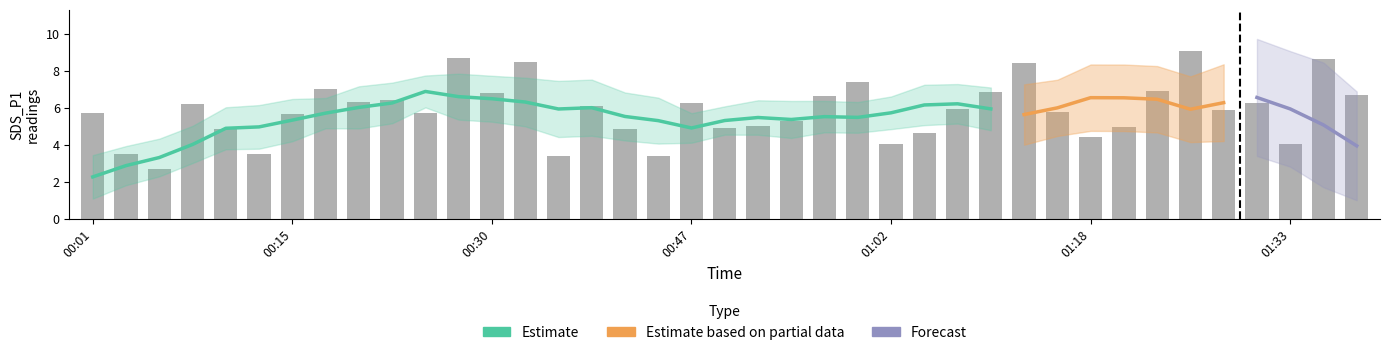

At which label is the value closest to 5?

00:52